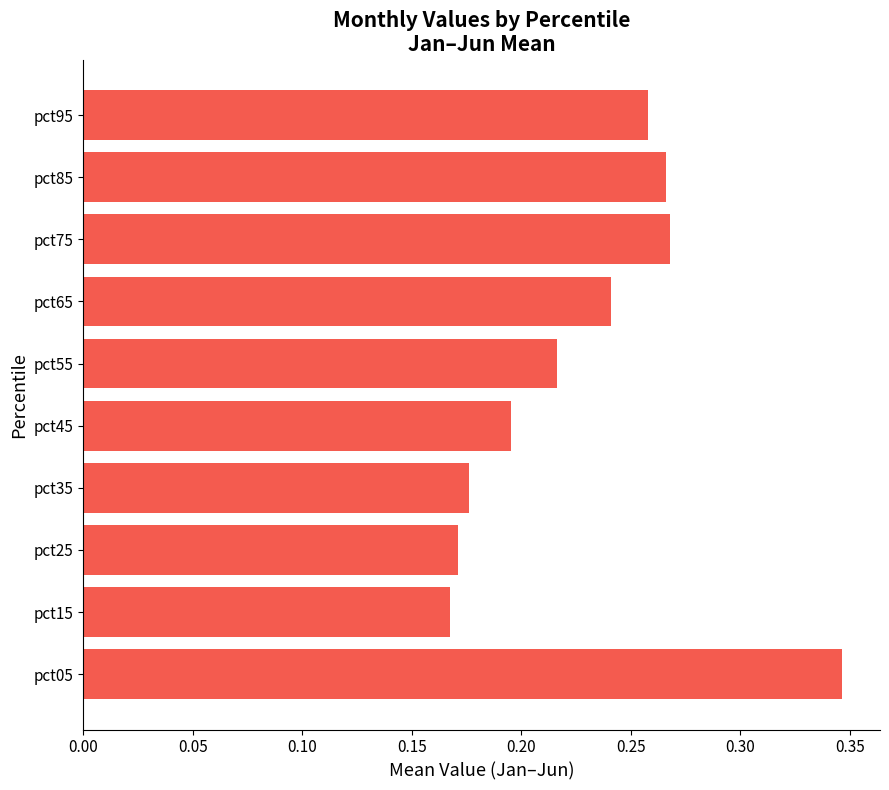

Which label corresponds to the largest value in the chart?

pct05